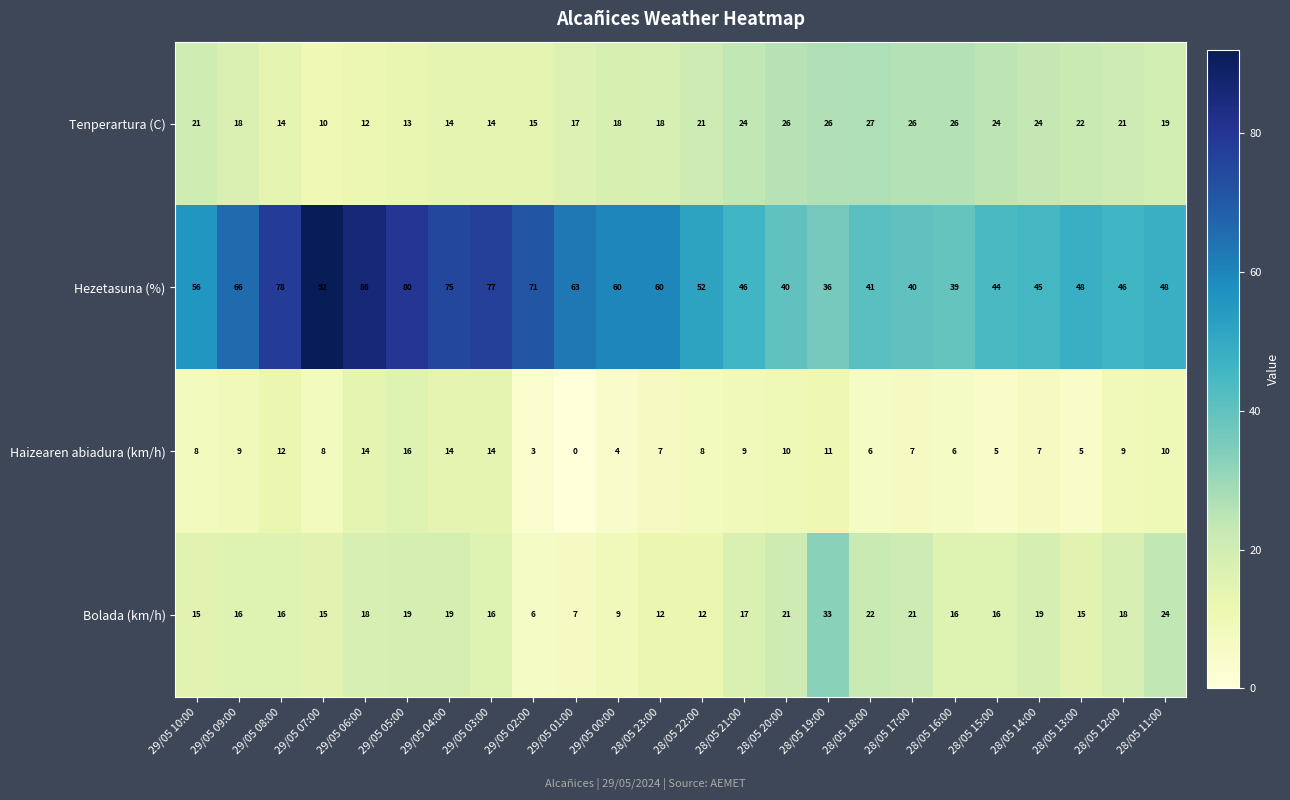

At how many categories does at least one series exceed 47?

15